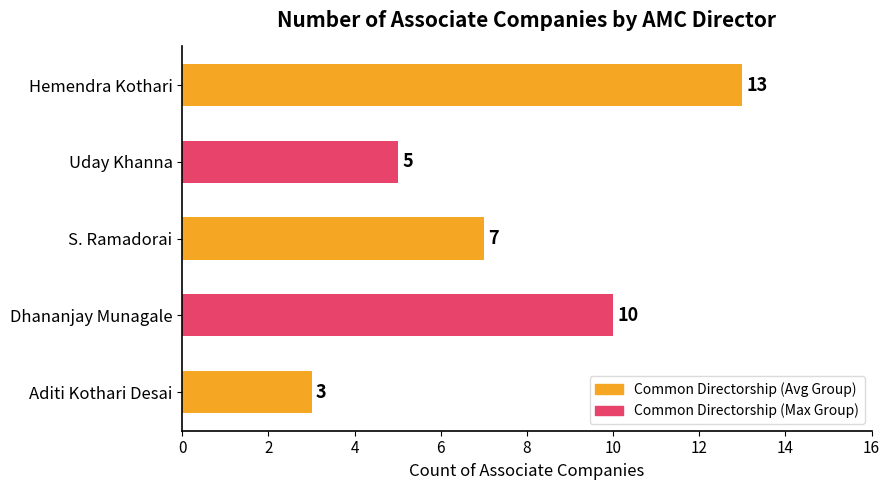

What is the value of the 4th bar from the top?

10